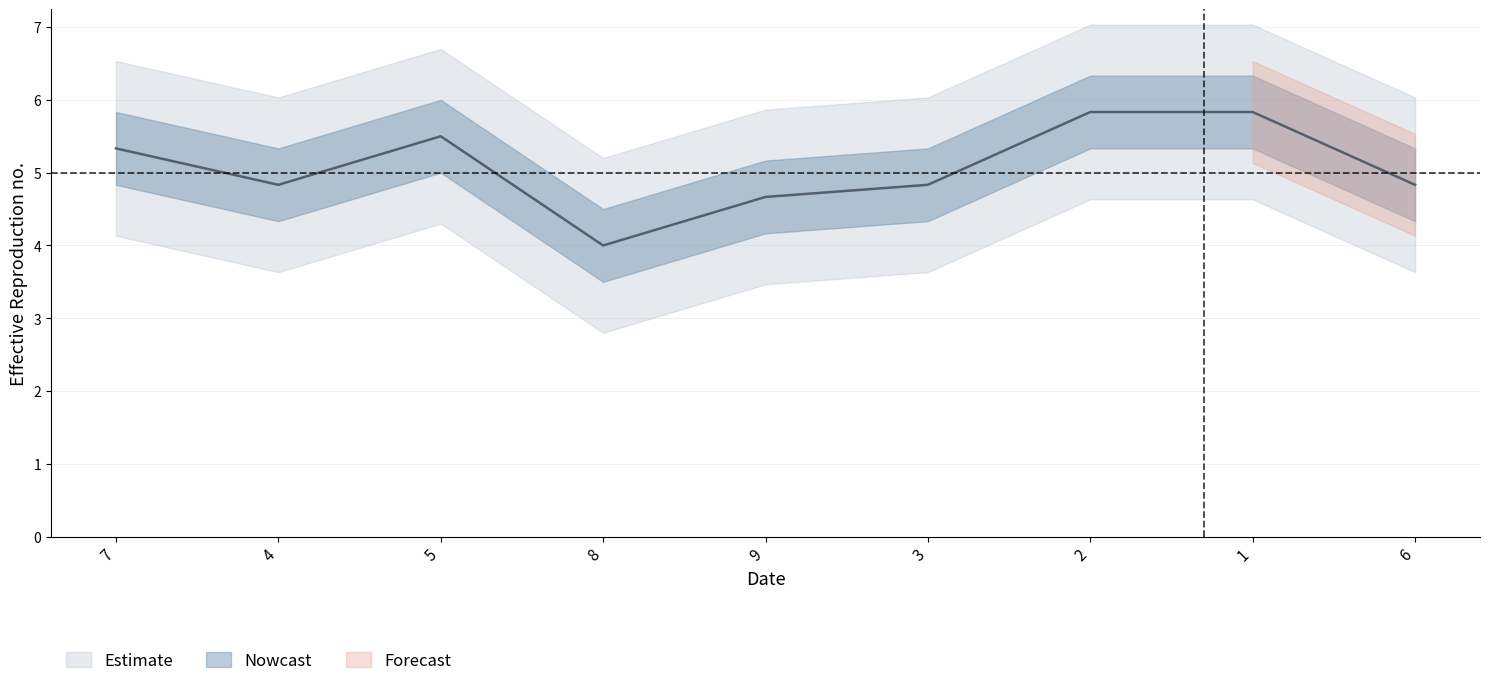

What position from the right is 1?

2